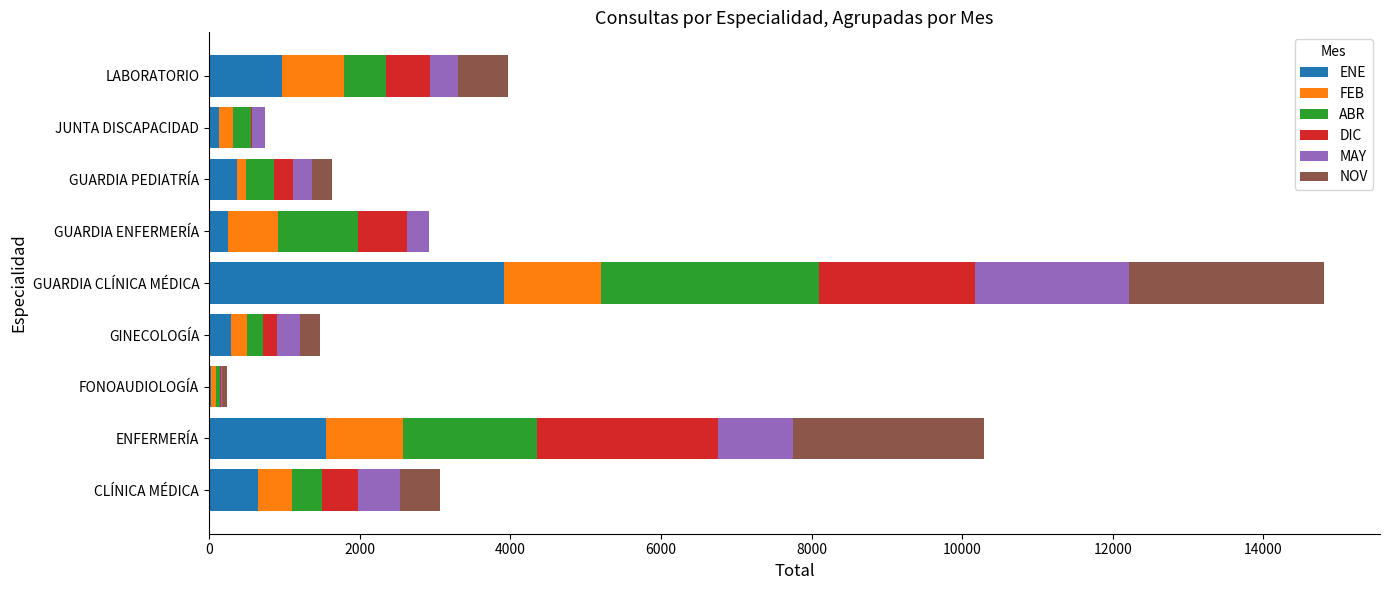

What is the highest value of the ENE series?

3911